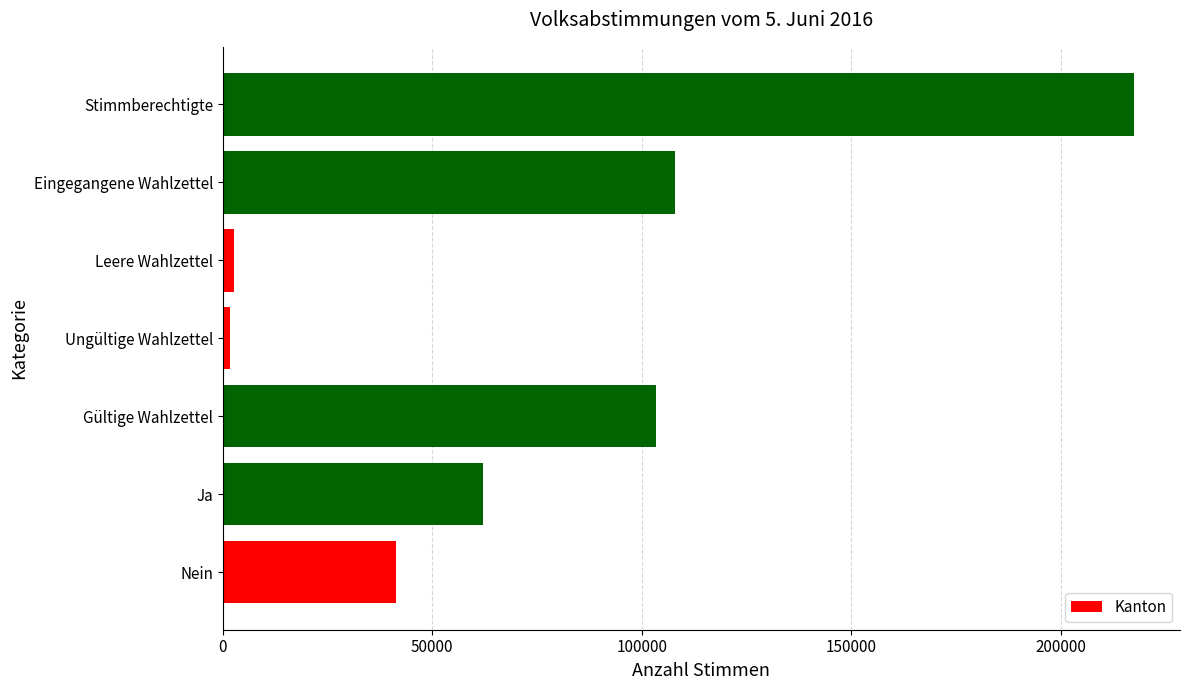

Reading bottom to top, extract all data points from this chart.

Nein=41420	Ja=62048	Gültige Wahlzettel=103468	Ungültige Wahlzettel=1662	Leere Wahlzettel=2691	Eingegangene Wahlzettel=107821	Stimmberechtigte=217557